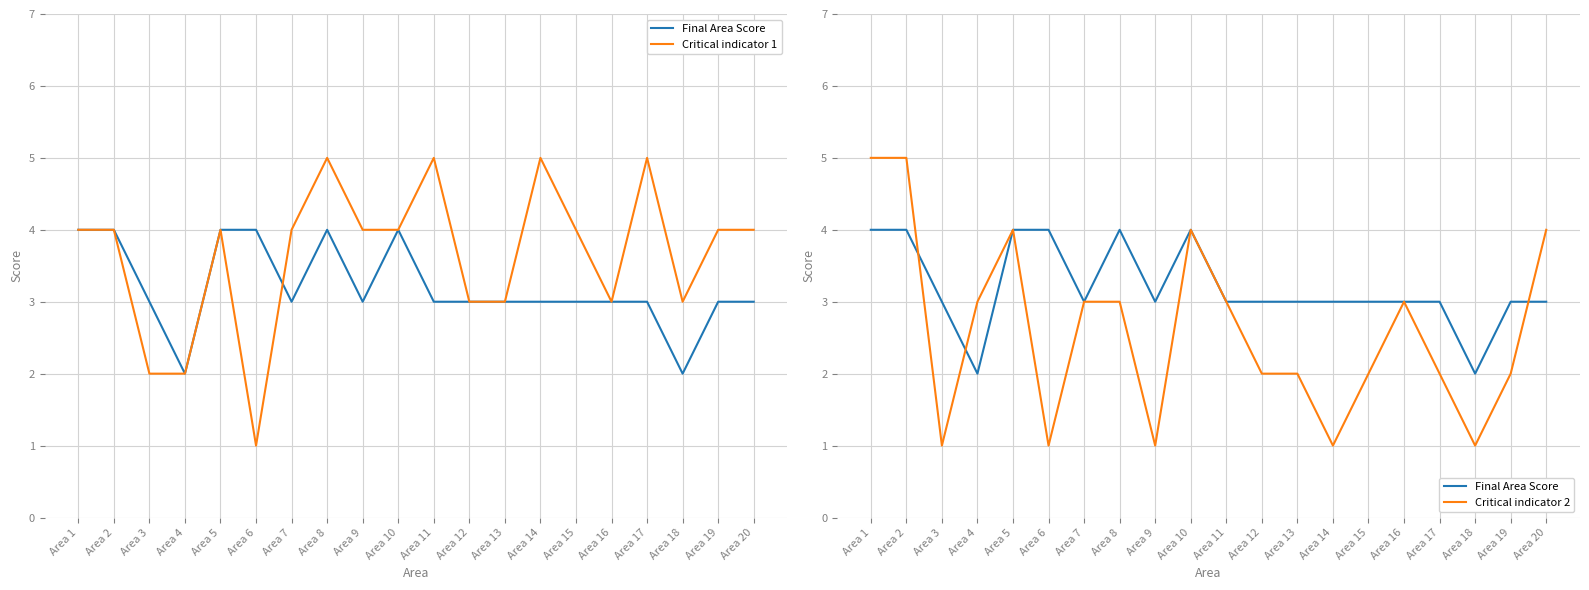

Rank the series by their maximum value, from highest to lowest.

Critical indicator 1, Critical indicator 2, Final Area Score